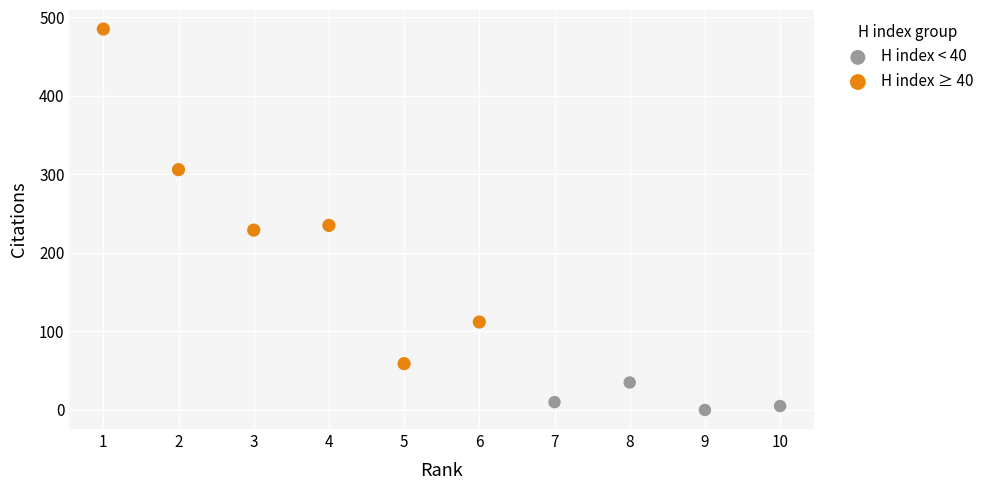

Which series reaches the minimum Y coordinate?

H index < 40